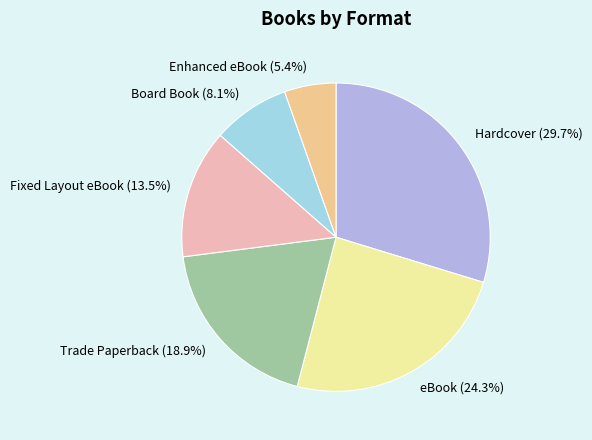

Combined, what portion of the pie is Hardcover and Enhanced eBook?

35.1%